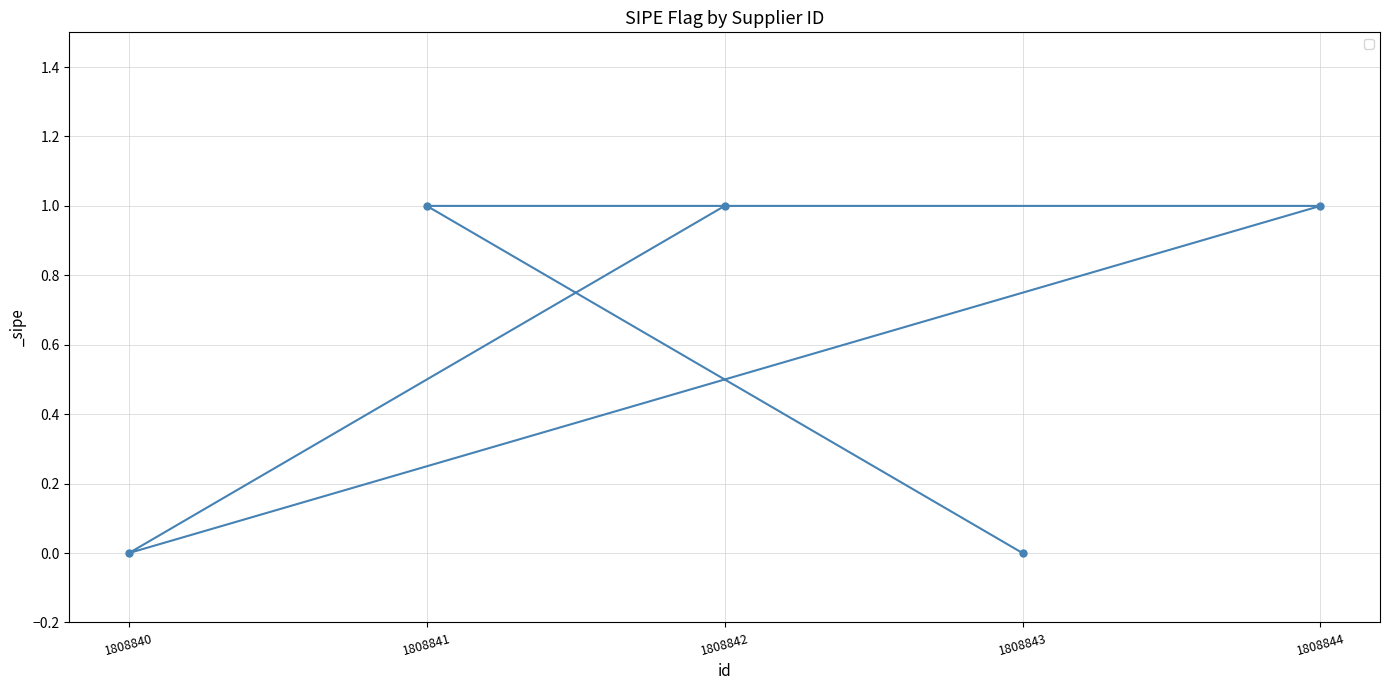

Where is the first local minimum?

1808840